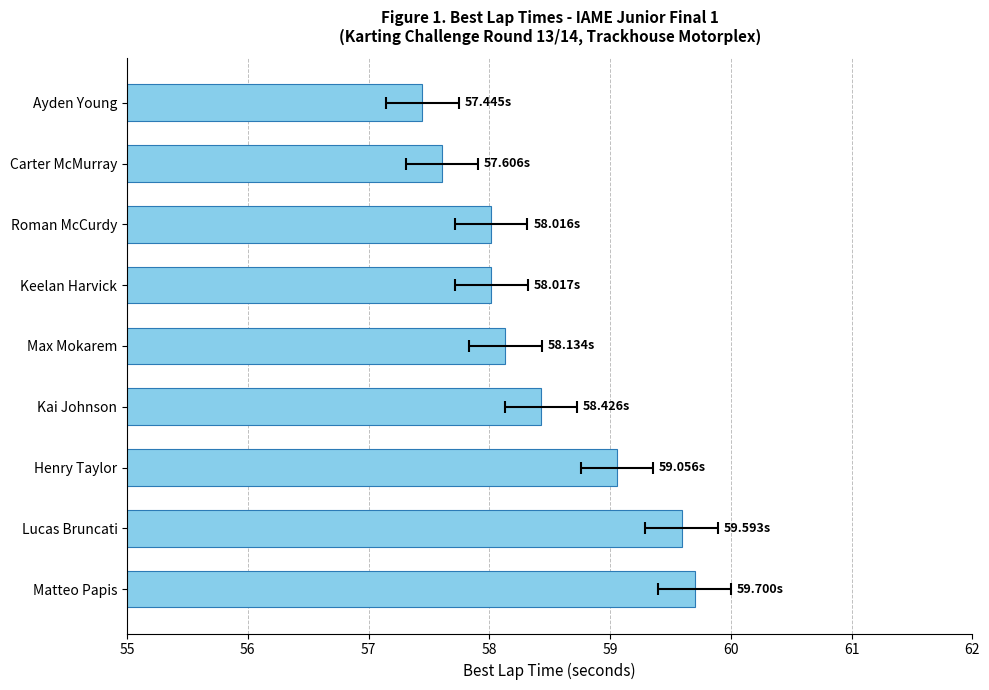

Does the chart contain stacked bars?

No